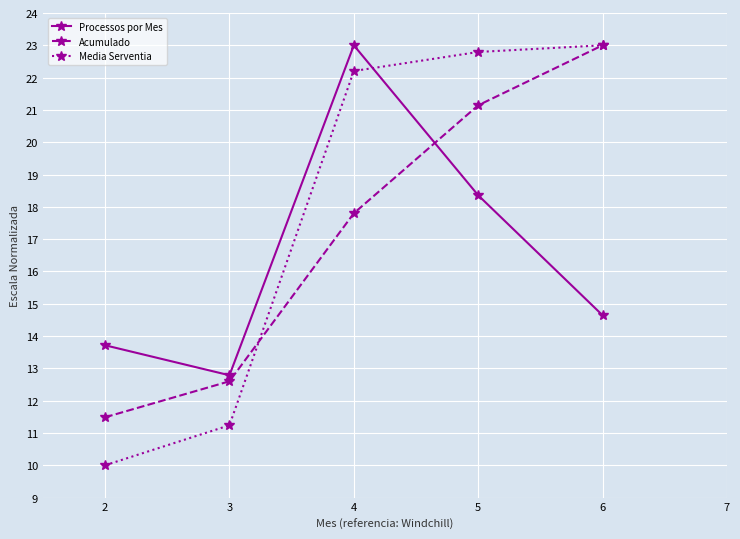

Count the number of categories in the chart.

5